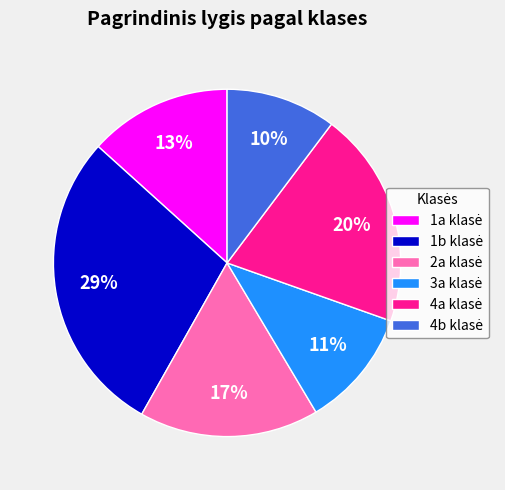

To the nearest percent, what is the average slice percentage?

17%